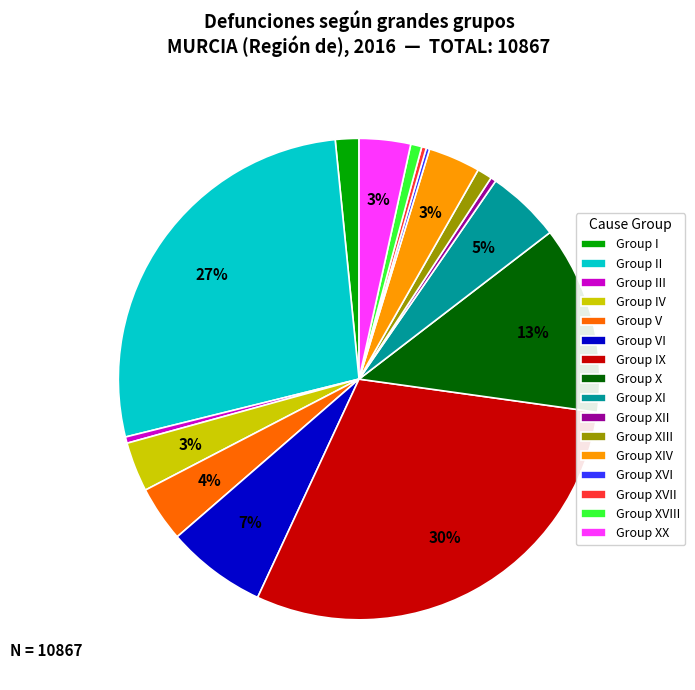

Which slice is the largest?

Group IX